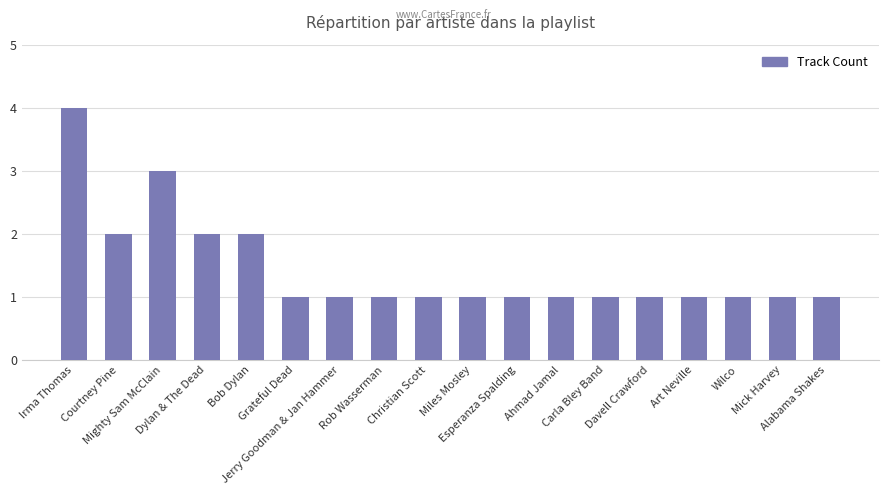

What is the greatest value displayed?

4